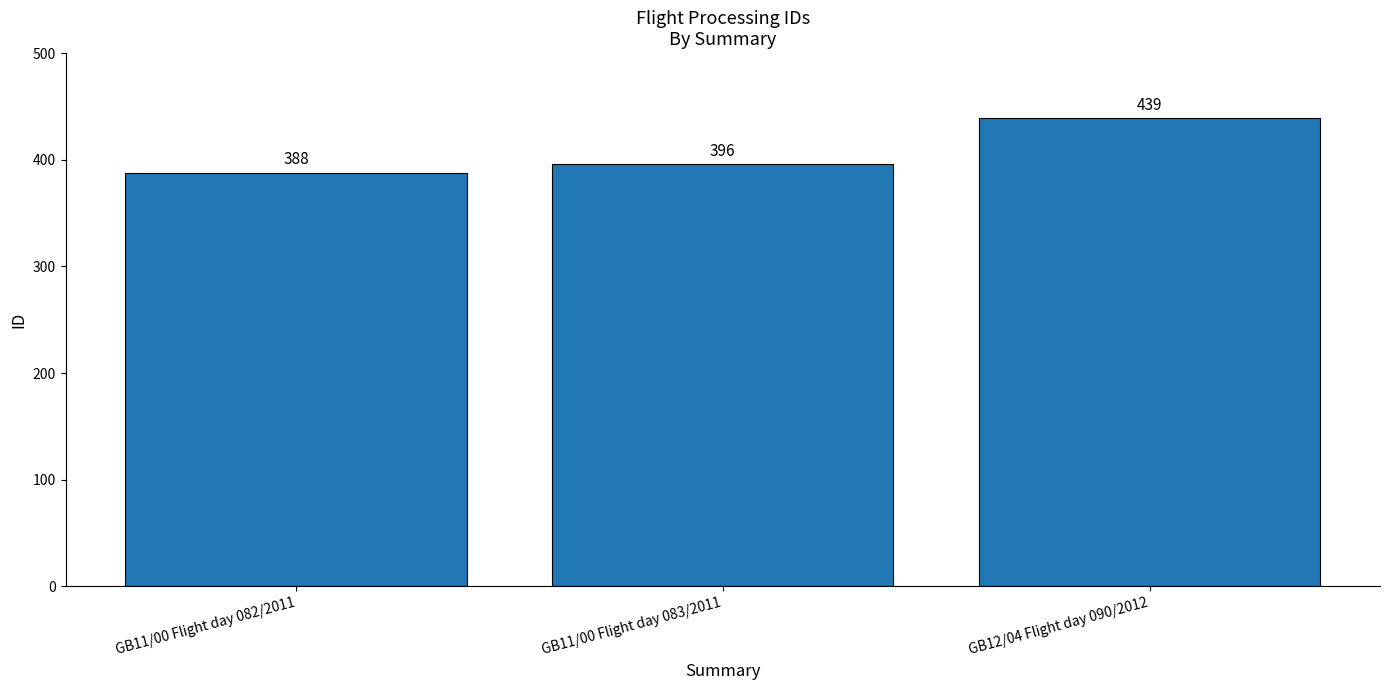

The value at GB12/04 Flight day 090/2012 is 127. True or false?

False